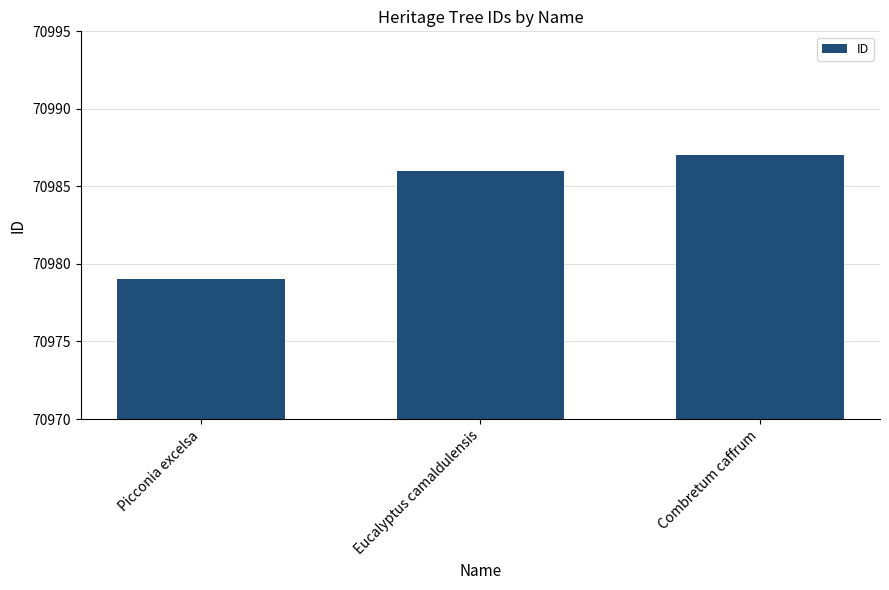

List the labels in order of value, smallest first.

Picconia excelsa, Eucalyptus camaldulensis, Combretum caffrum